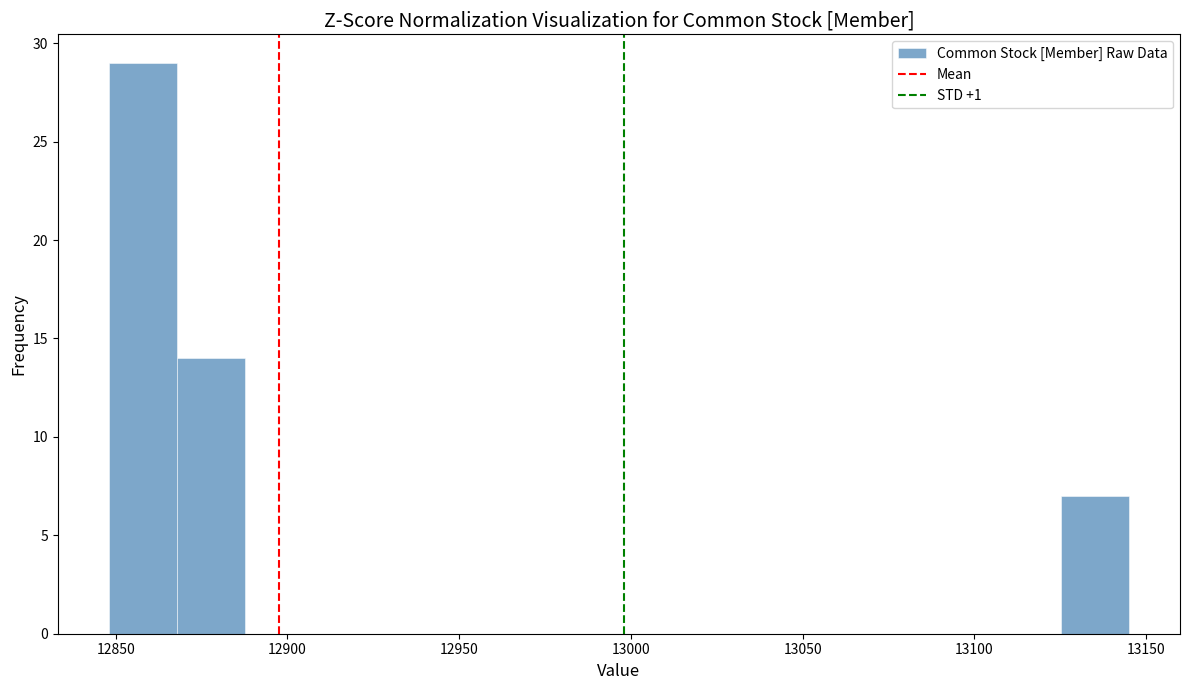

Read against the x-axis, roughly where is the centre of the tallest bar?

12860